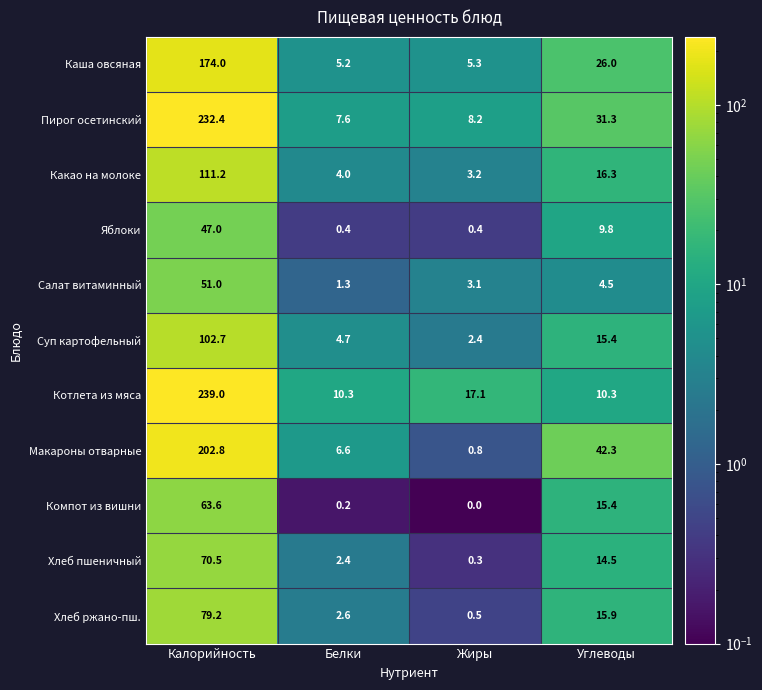

Where does the Суп картофельный series first go above 15?

Калорийность